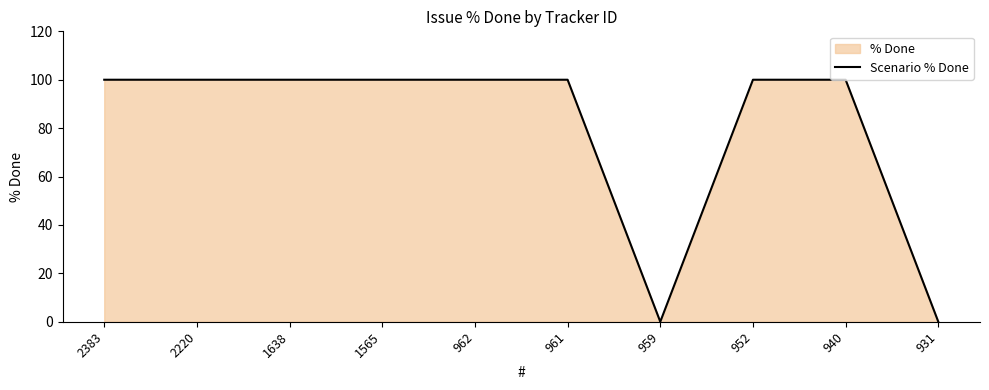

List the labels in order of value, largest first.

2383, 2220, 1638, 1565, 962, 961, 952, 940, 959, 931